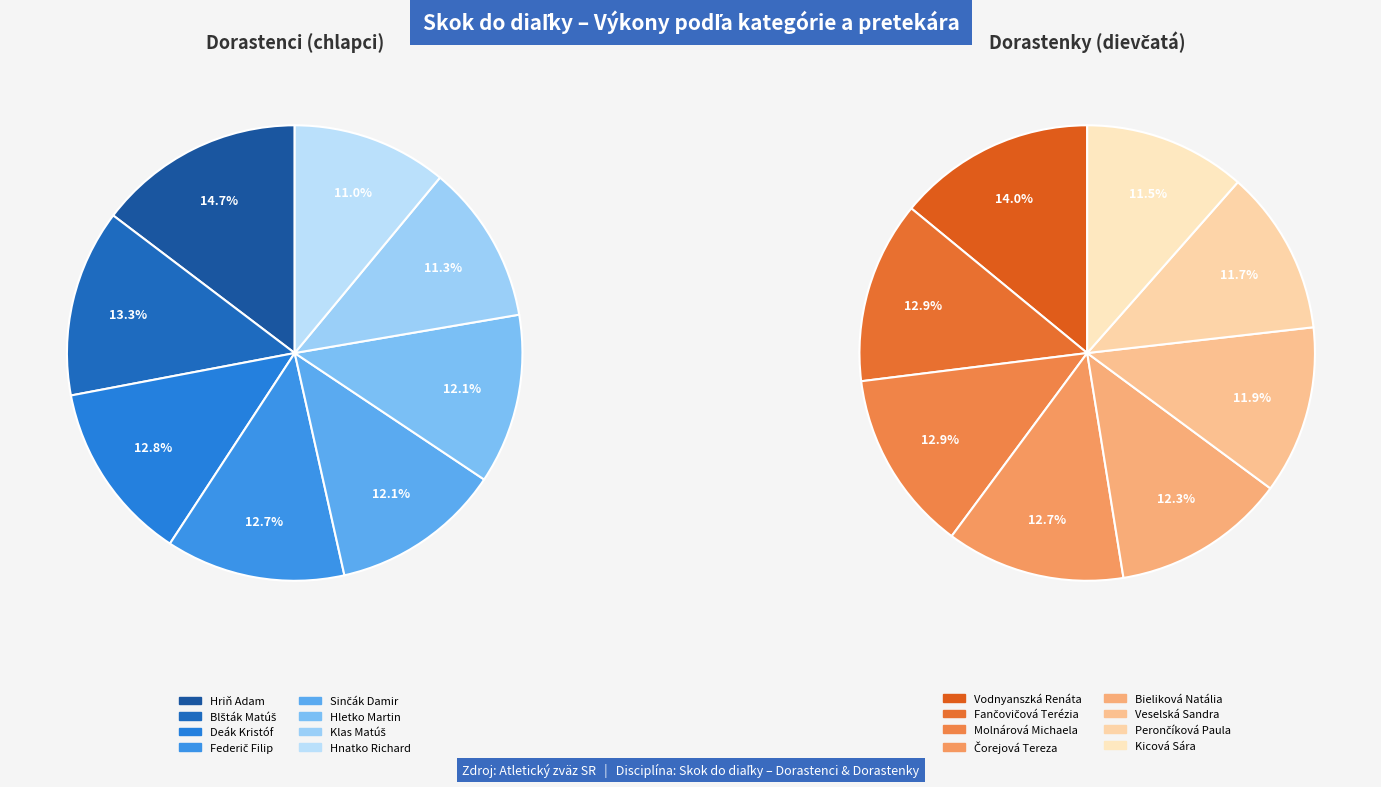

To the nearest percent, what is the combined percentage of 5 and 3?

25%